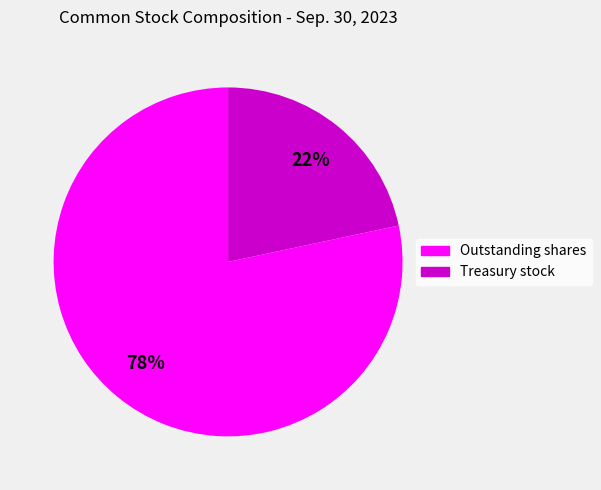

To the nearest percent, what is the average slice percentage?

50%